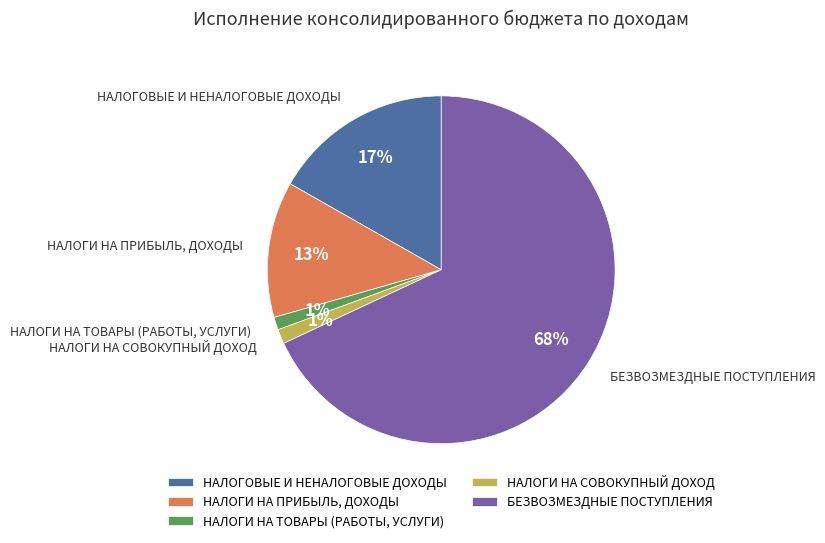

To the nearest percent, what is the difference between the НАЛОГОВЫЕ И НЕНАЛОГОВЫЕ ДОХОДЫ and БЕЗВОЗМЕЗДНЫЕ ПОСТУПЛЕНИЯ slice percentages?

51%